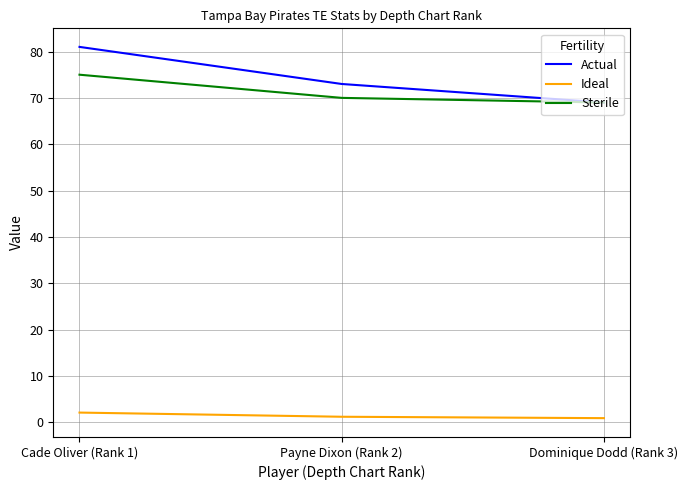

What is the sum of all Actual values?

223.0